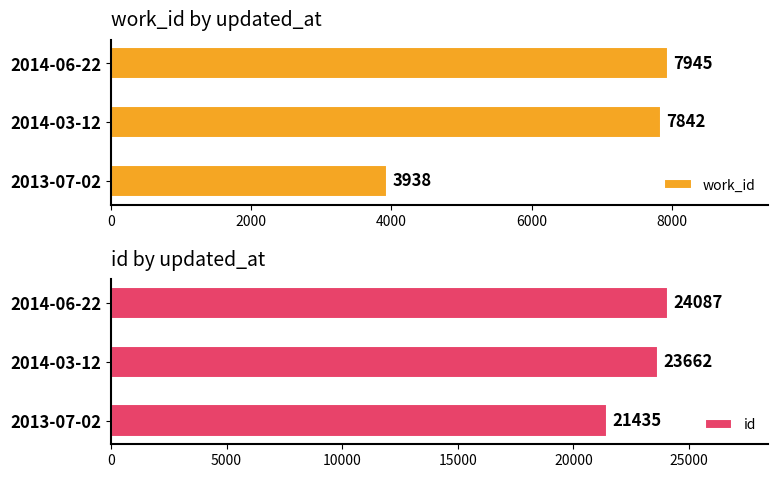

Where is work_id nearest to the value 5941?

2014-03-12